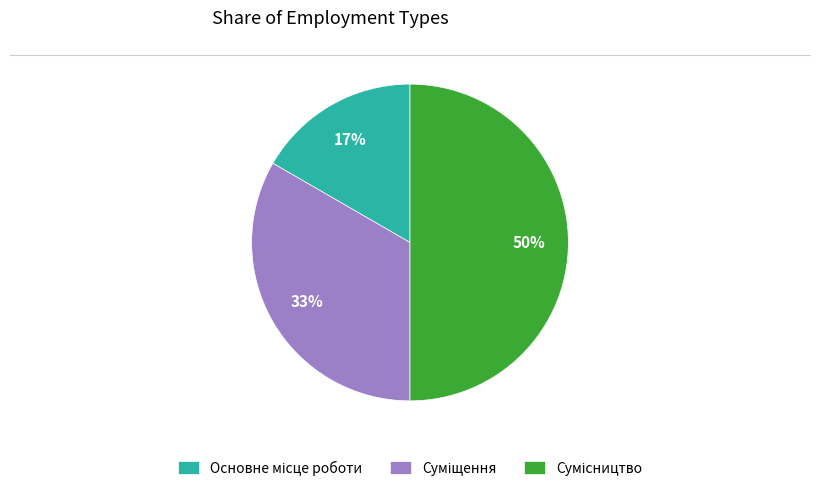

To the nearest percent, what is the difference between the largest and smallest slice percentages?

33%